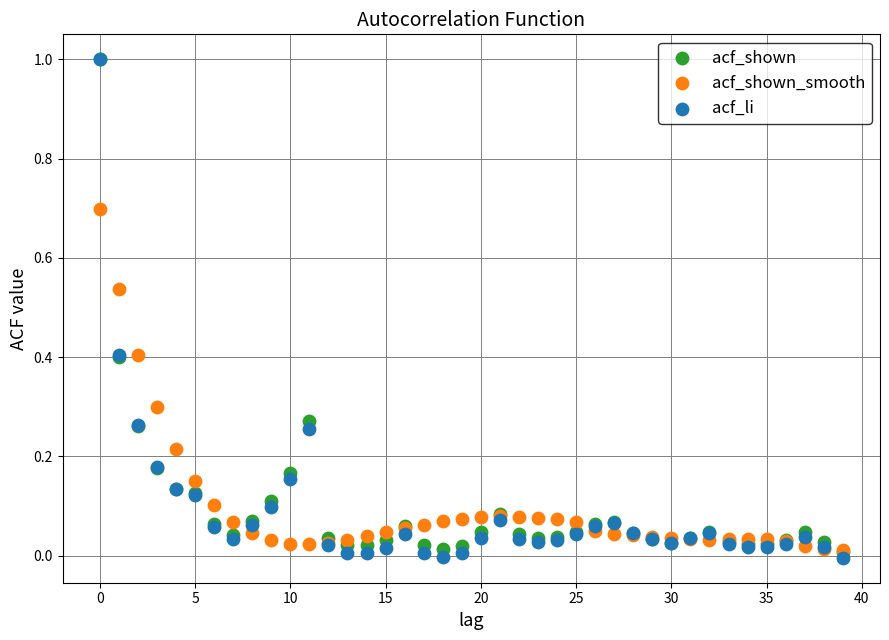

What are all the series names shown in the legend?

acf_shown, acf_shown_smooth, acf_li